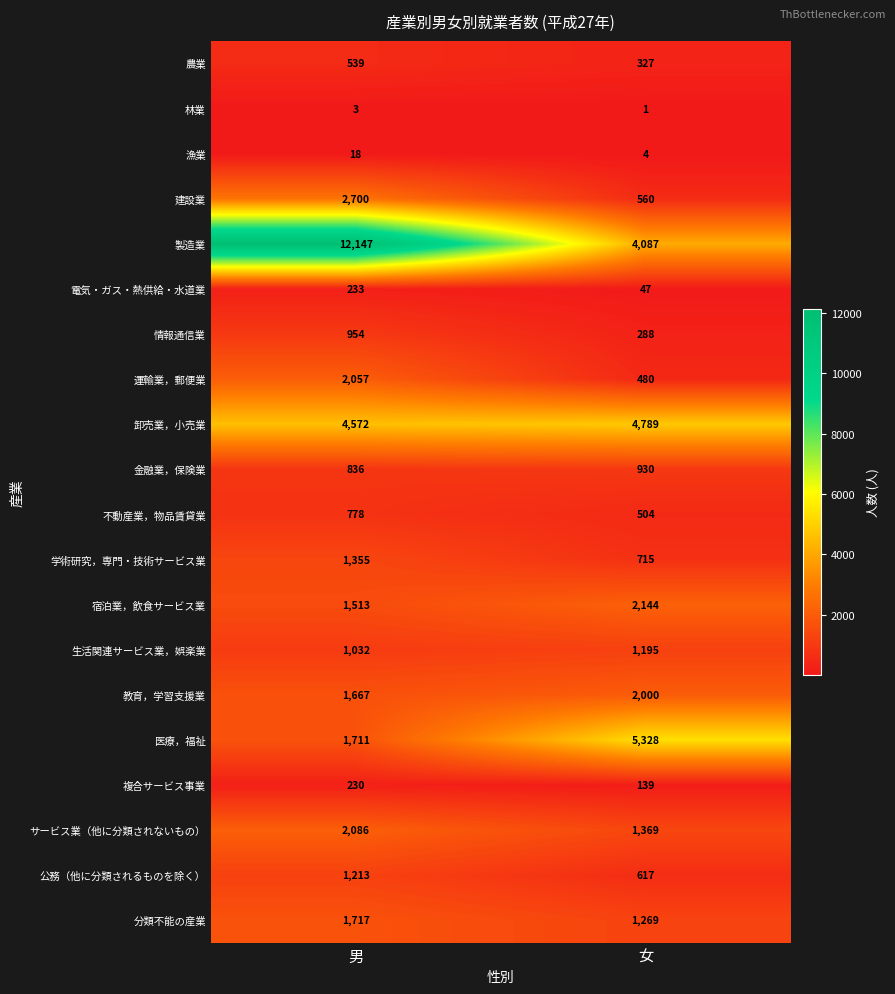

At 男, list the series in order from largest to smallest.

製造業, 卸売業，小売業, 建設業, サービス業（他に分類されないもの）, 運輸業，郵便業, 分類不能の産業, 医療，福祉, 教育，学習支援業, 宿泊業，飲食サービス業, 学術研究，専門・技術サービス業, 公務（他に分類されるものを除く）, 生活関連サービス業，娯楽業, 情報通信業, 金融業，保険業, 不動産業，物品賃貸業, 農業, 電気・ガス・熱供給・水道業, 複合サービス事業, 漁業, 林業